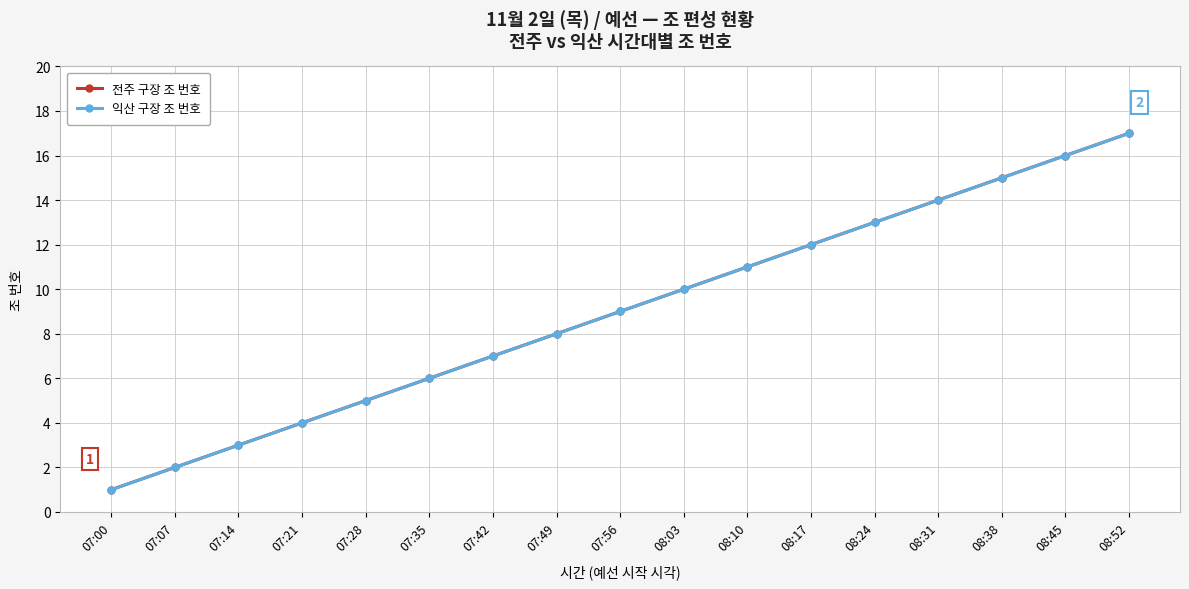

What is the label of the 14th point from the right?

07:21